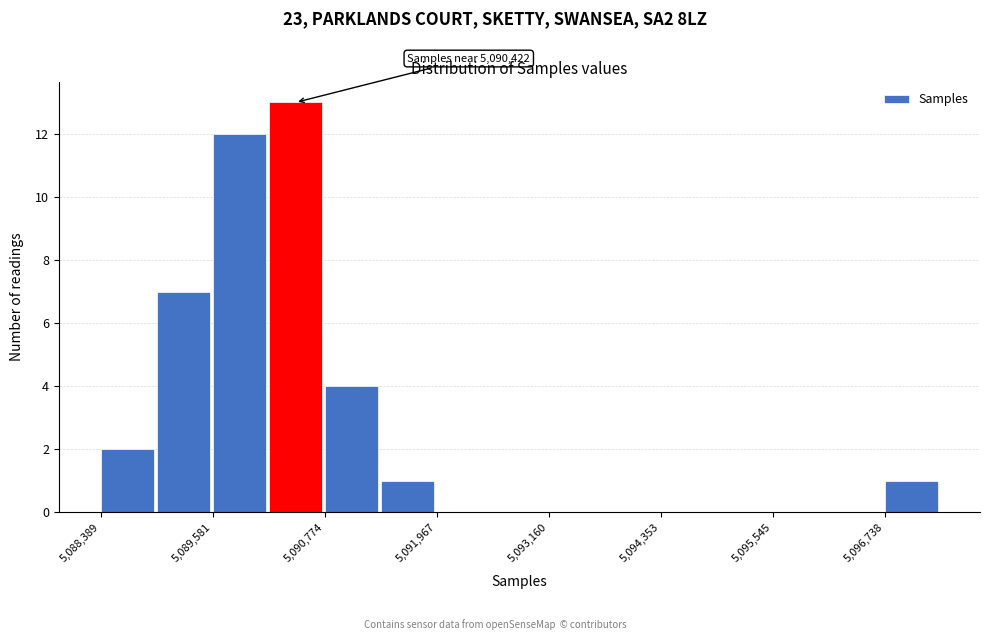

Around what value on the x-axis is the tallest bar? Give the approximate position of its centre, as read against the axis.

5090400